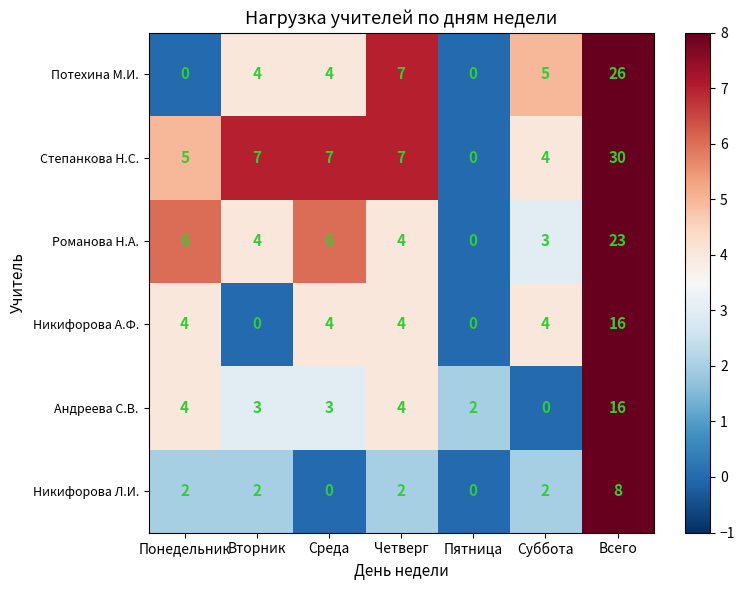

What is the total value across all series at Всего?

119